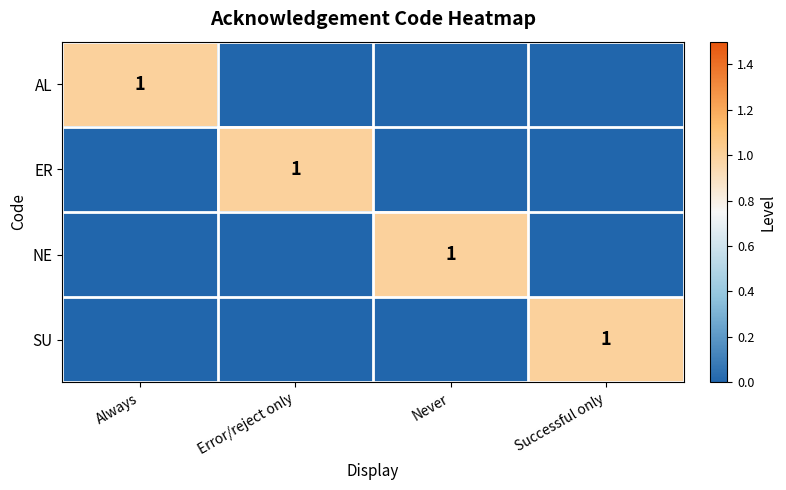

At which category is the sum across all series the highest?

Always